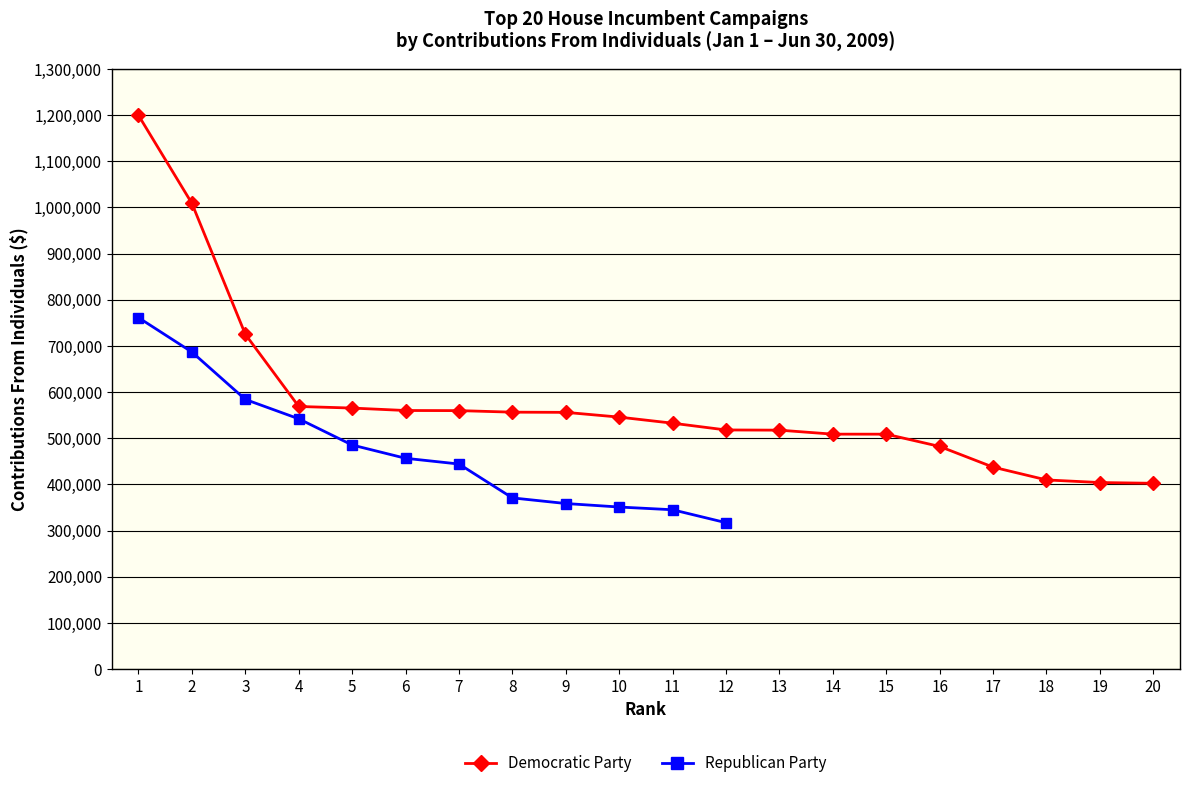

What is the smallest value displayed?

402434.9